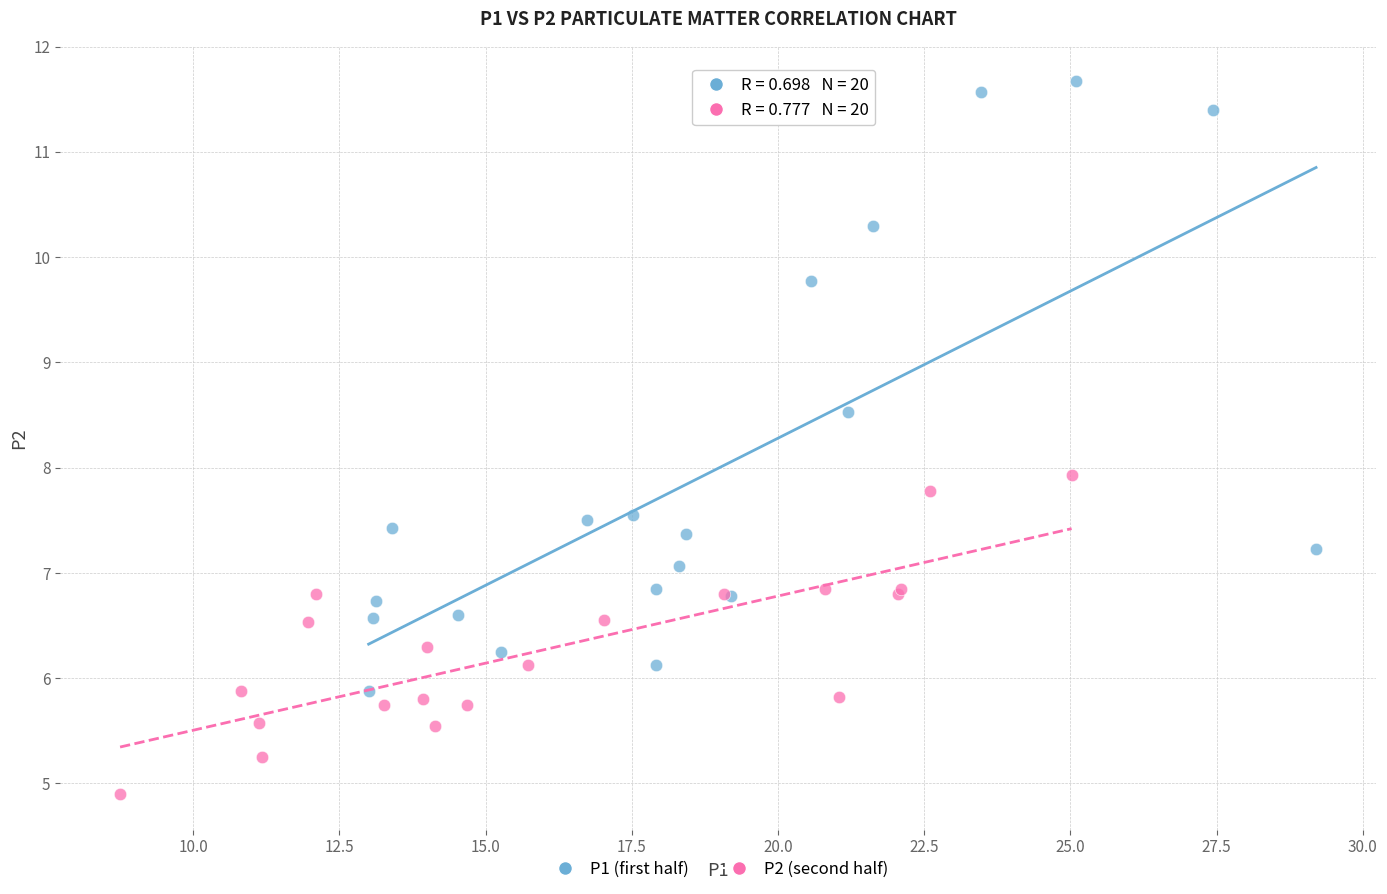

Which series reaches the maximum Y coordinate?

P1 (first half)